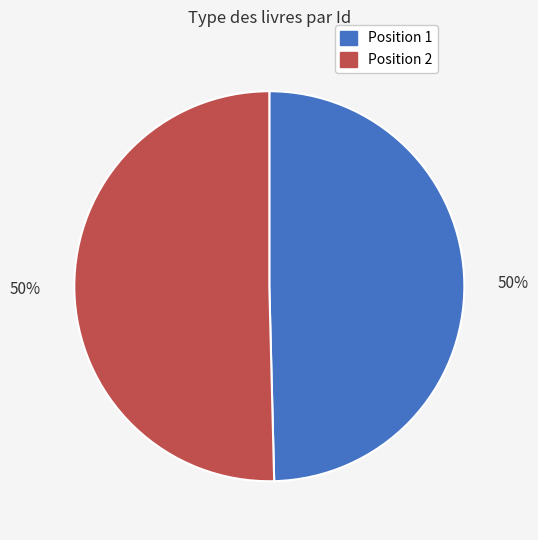

To the nearest percent, what is the average slice percentage?

50%